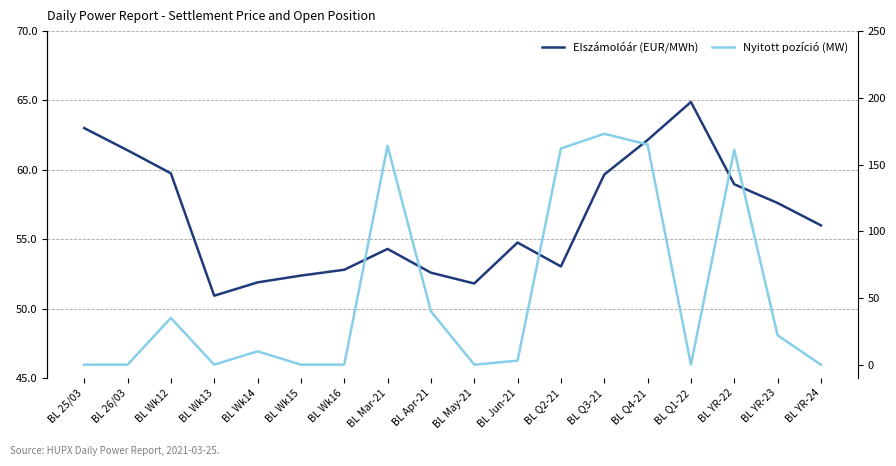

The value of Elszámolóár (EUR/MWh) at BL Q4-21 is 62.1. True or false?

True